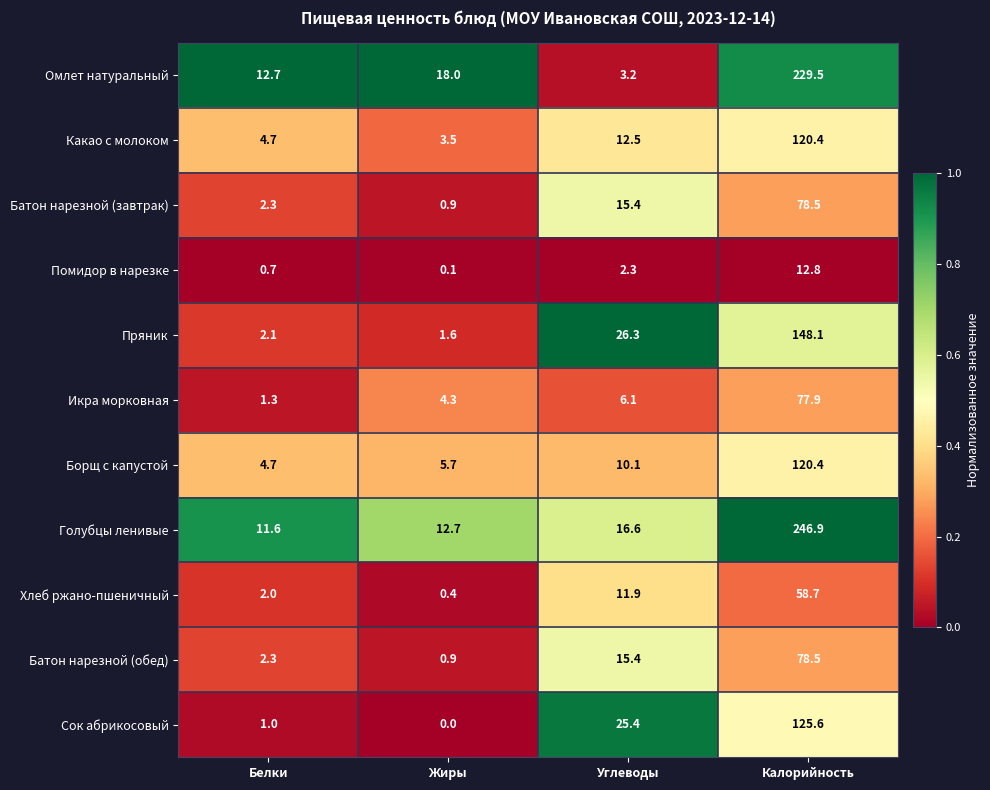

The value of Пряник at Калорийность is 148.1. True or false?

True